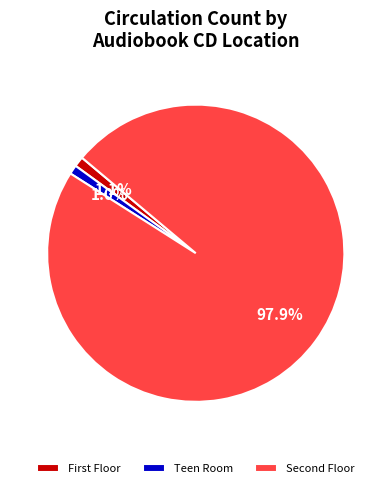

What is the largest slice in the pie chart?

Second Floor